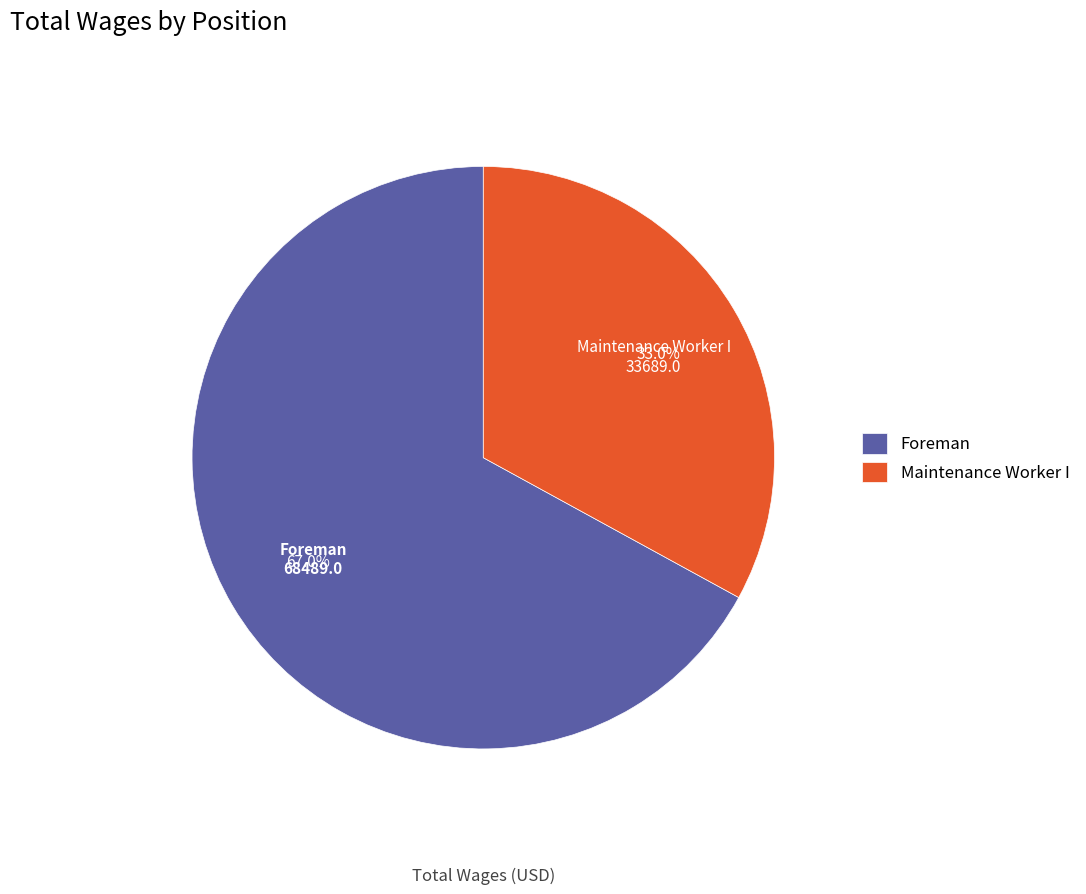

Rank the categories by value from highest to lowest.

Foreman, Maintenance Worker I